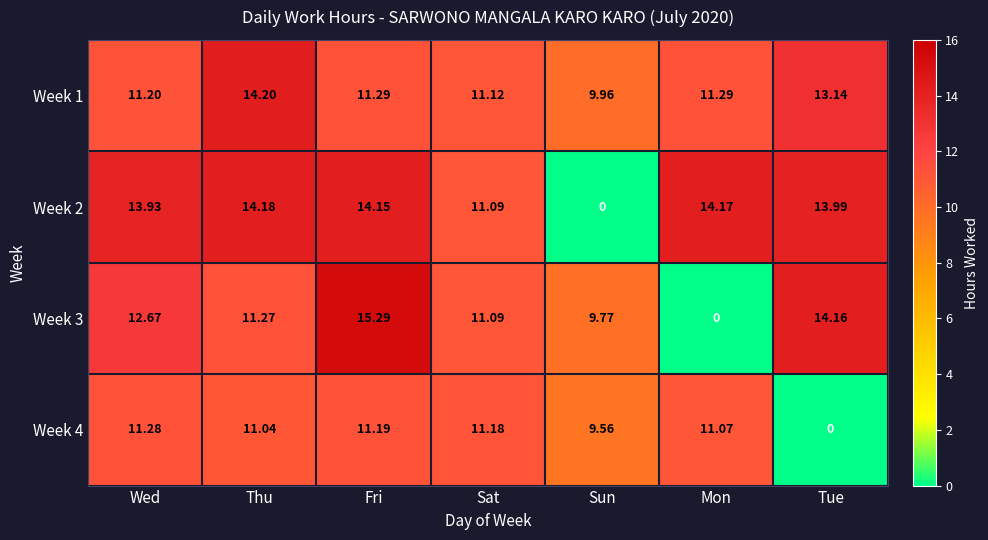

Which category has the highest value in the Week 2 series?

Thu